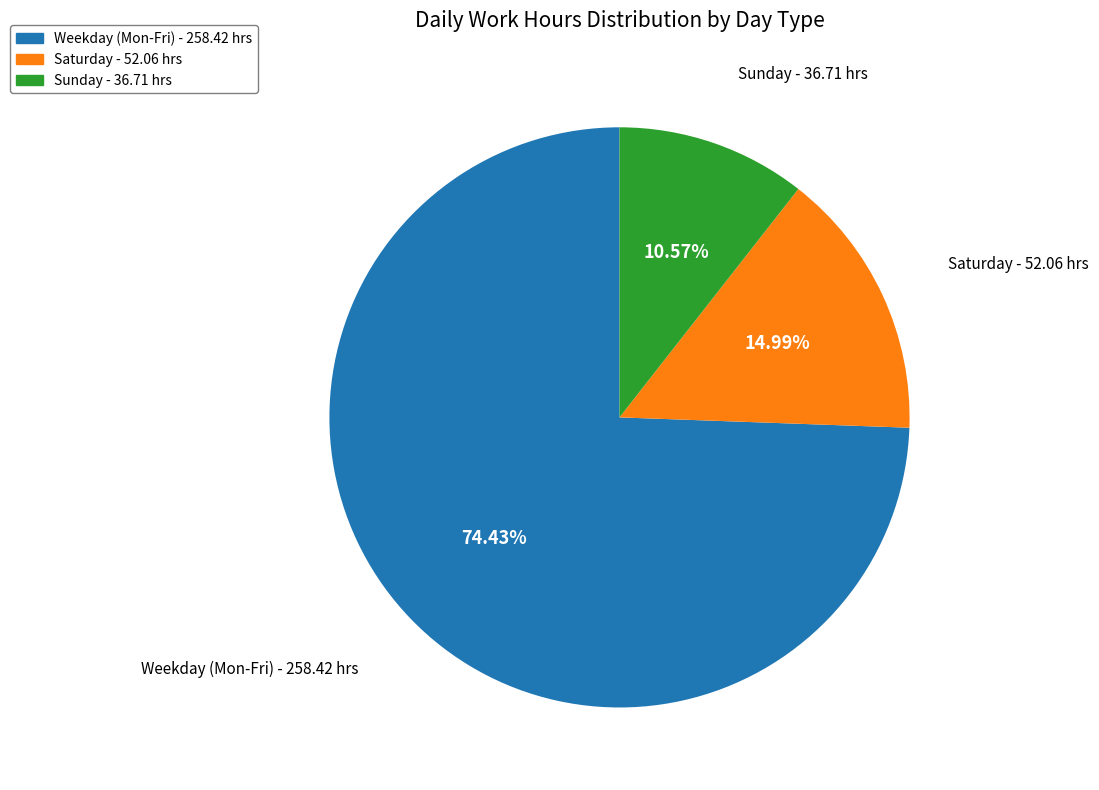

Rank the categories by value from lowest to highest.

Sunday, Saturday, Weekday (Mon-Fri)